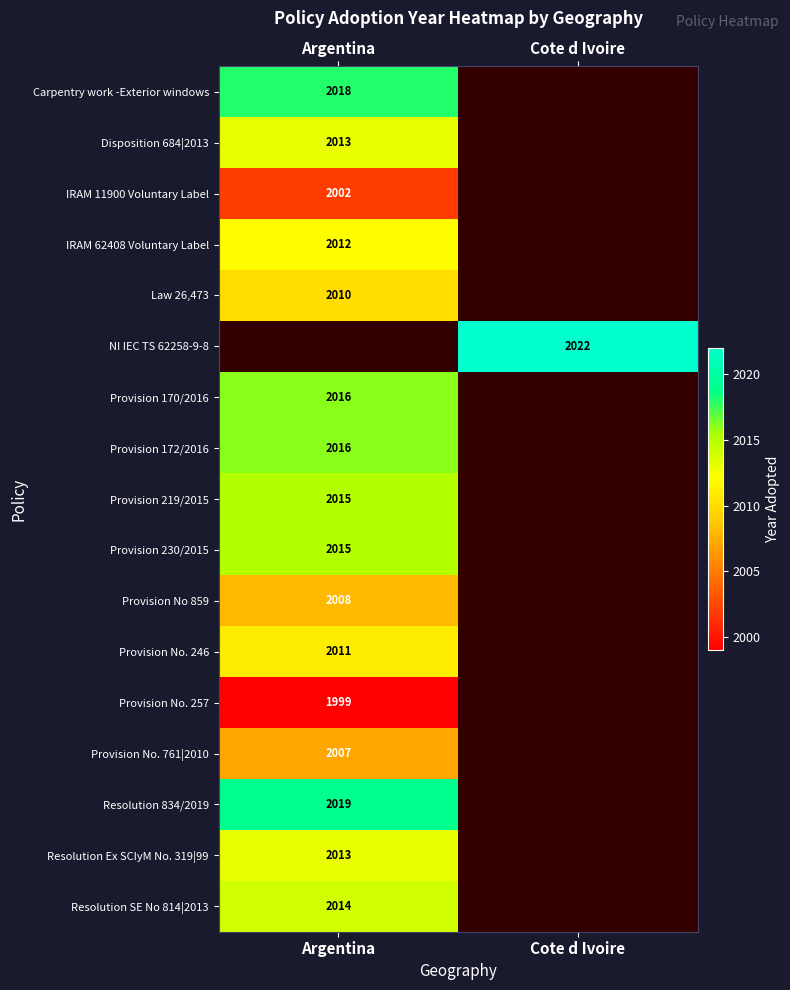

The value of Provision 172/2016 at Argentina is 2898. True or false?

False